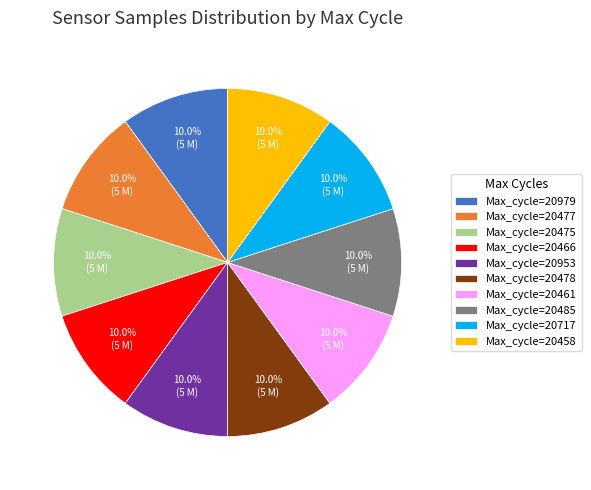

Is there any slice that represents more than half of the pie?

No